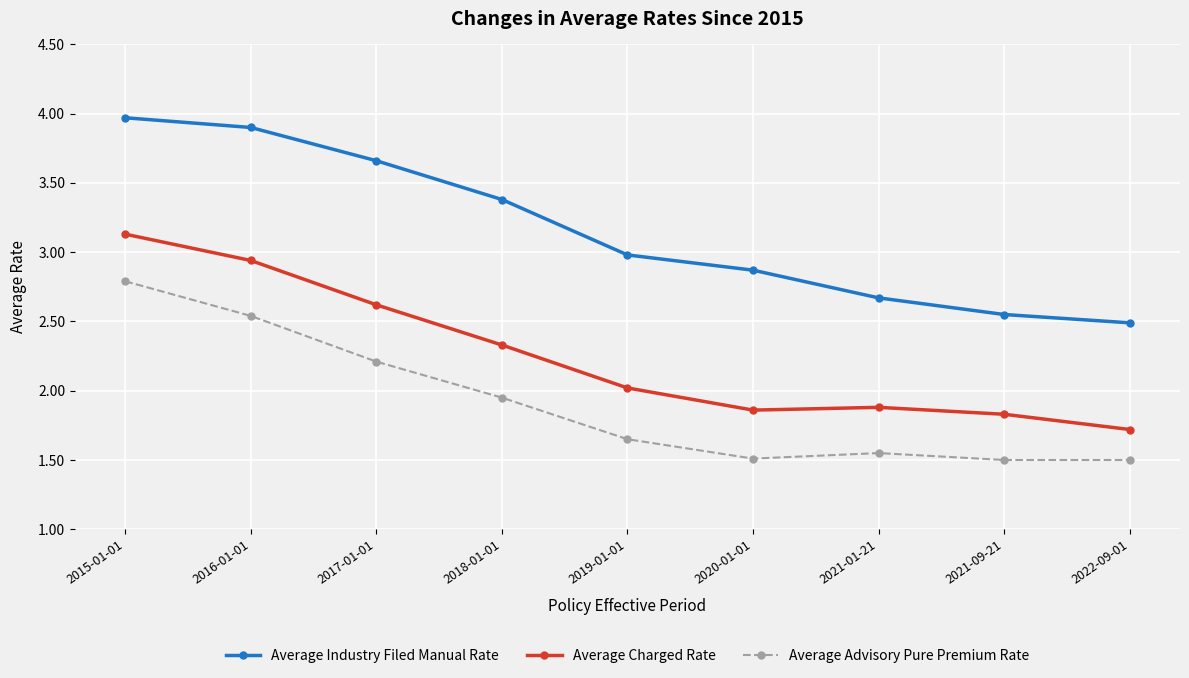

True or false: Average Charged Rate has a value of 2.3 at 2018-01-01.

True